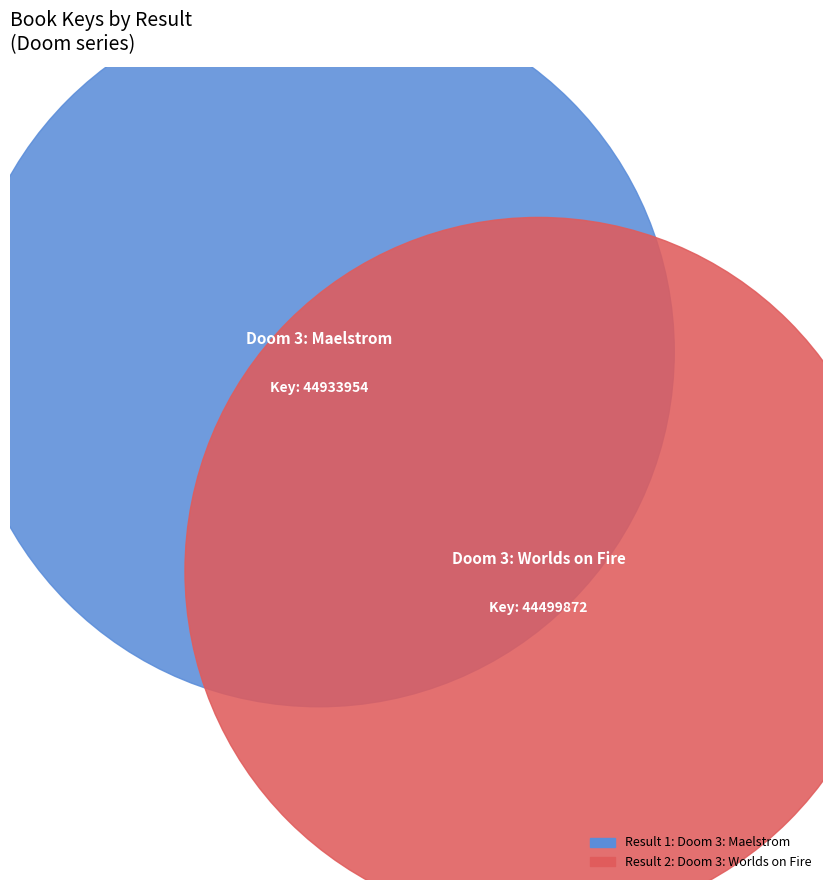

True or false: 1 accounts for 50% of the total.

True